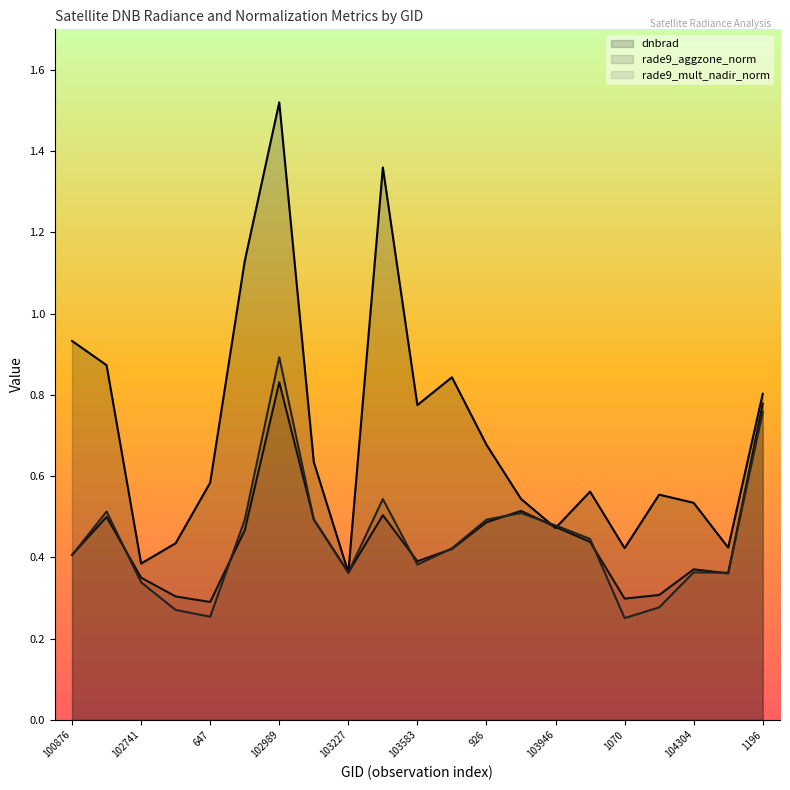

Reading right to left, what are all the values shown in this chart?

dnbrad: 1196=0.8	104422=0.4	104304=0.5	104186=0.6	1070=0.4	104062=0.6	103946=0.5	103827=0.5	926=0.7	103592=0.8	103583=0.8	103474=1.4	103227=0.4	103109=0.6	102989=1.5	665=1.1	647=0.6	102861=0.4	102741=0.4	101003=0.9	100876=0.9
rade9_aggzone_norm: 1196=0.8	104422=0.4	104304=0.4	104186=0.3	1070=0.3	104062=0.4	103946=0.5	103827=0.5	926=0.5	103592=0.4	103583=0.4	103474=0.5	103227=0.4	103109=0.5	102989=0.8	665=0.5	647=0.3	102861=0.3	102741=0.3	101003=0.5	100876=0.4
rade9_mult_nadir_norm: 1196=0.8	104422=0.4	104304=0.4	104186=0.3	1070=0.3	104062=0.4	103946=0.5	103827=0.5	926=0.5	103592=0.4	103583=0.4	103474=0.5	103227=0.4	103109=0.5	102989=0.9	665=0.5	647=0.3	102861=0.3	102741=0.3	101003=0.5	100876=0.4